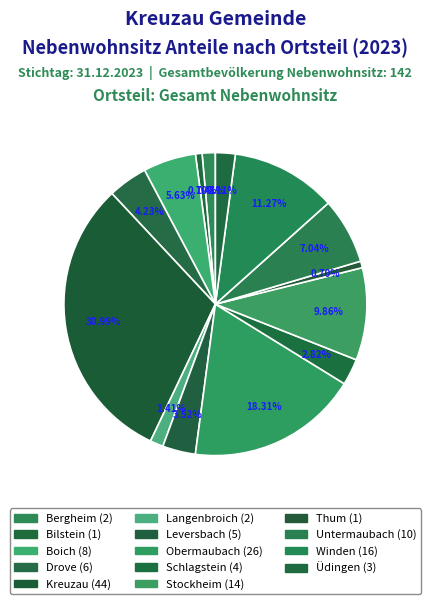

Which slice is the smallest?

Bilstein